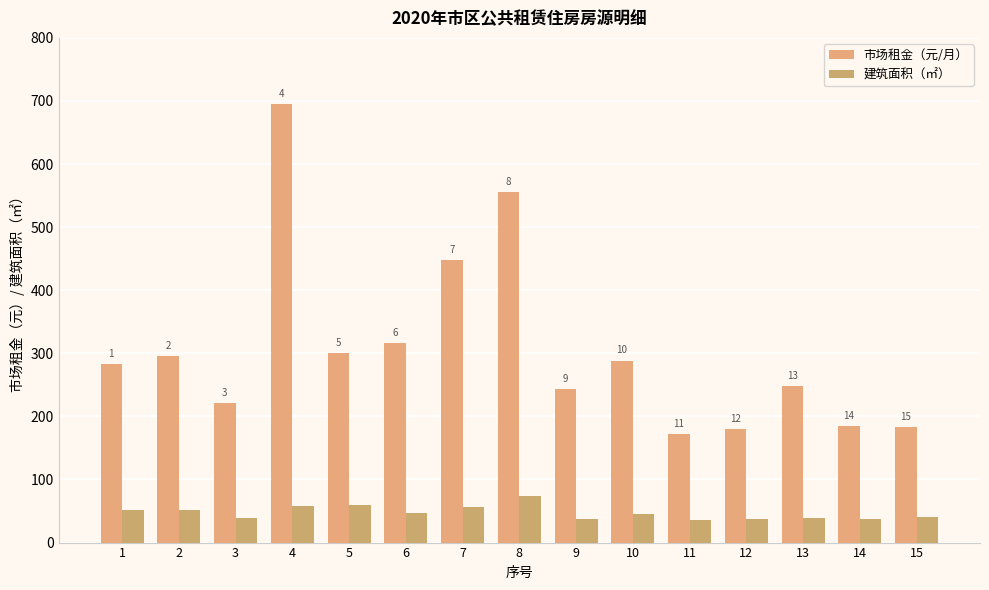

Which series has the widest spread of values?

市场租金（元/月）